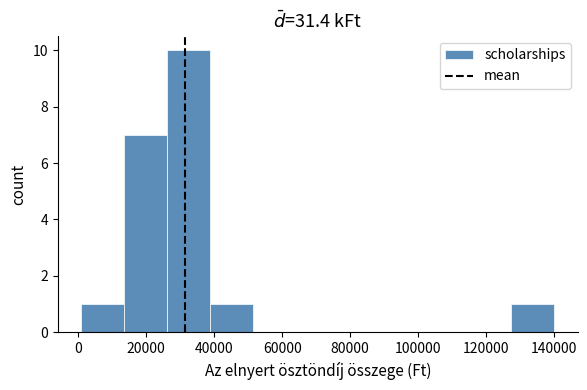

Reading left to right, transcribe this chart: for each bar, give the range it covers on the x-axis and its height. Neither the bar edges nor the heights are printed on the chart, so give them approximately, as read against the axes.

2000 to 14000: 1
14000 to 26000: 7
26000 to 38000: 10
38000 to 52000: 1
52000 to 64000: 0
64000 to 76000: 0
76000 to 90000: 0
90000 to 102000: 0
102000 to 114000: 0
114000 to 128000: 0
128000 to 140000: 1